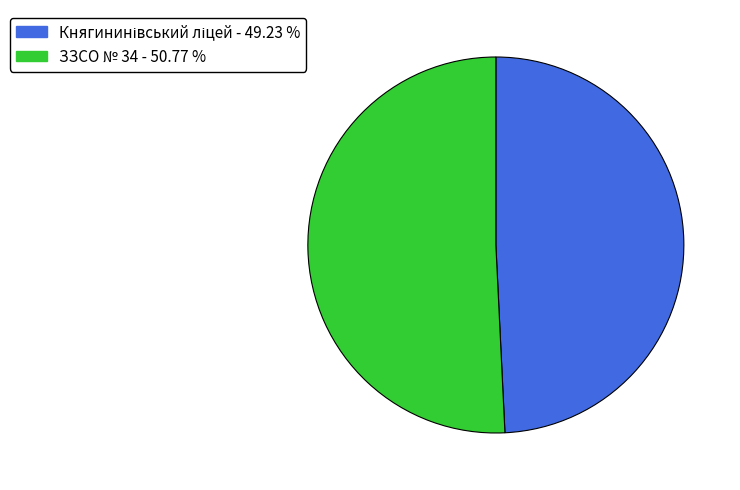

Is there any slice that represents more than half of the pie?

Yes